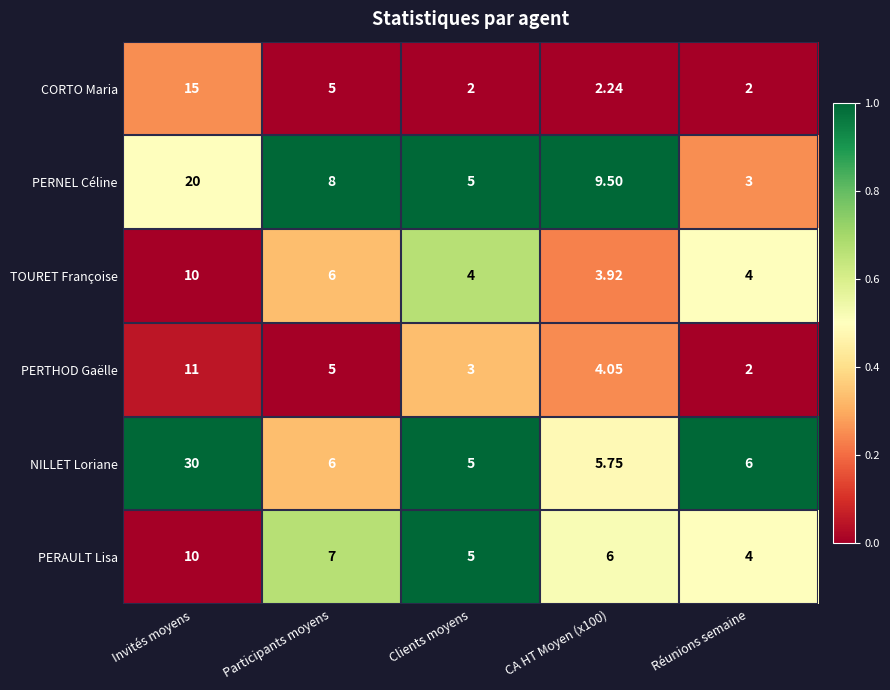

What is the total value across all series at CA HT Moyen (x100)?

31.5